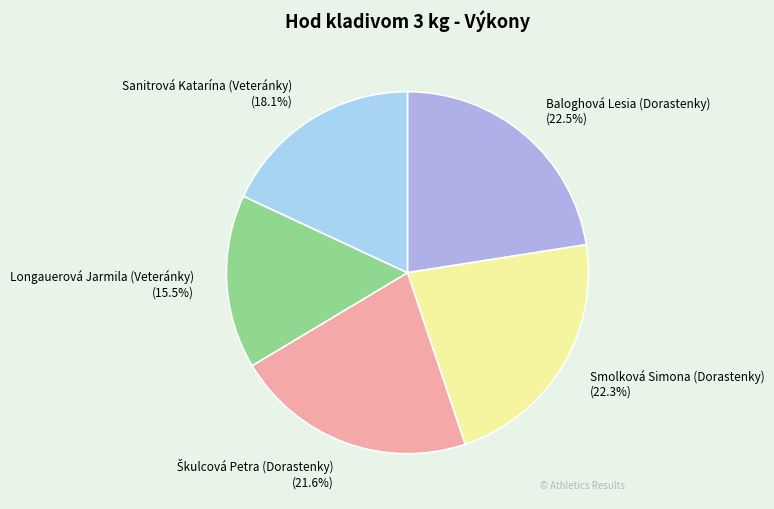

Is Smolková Simona (Dorastenky) the majority of the pie?

No